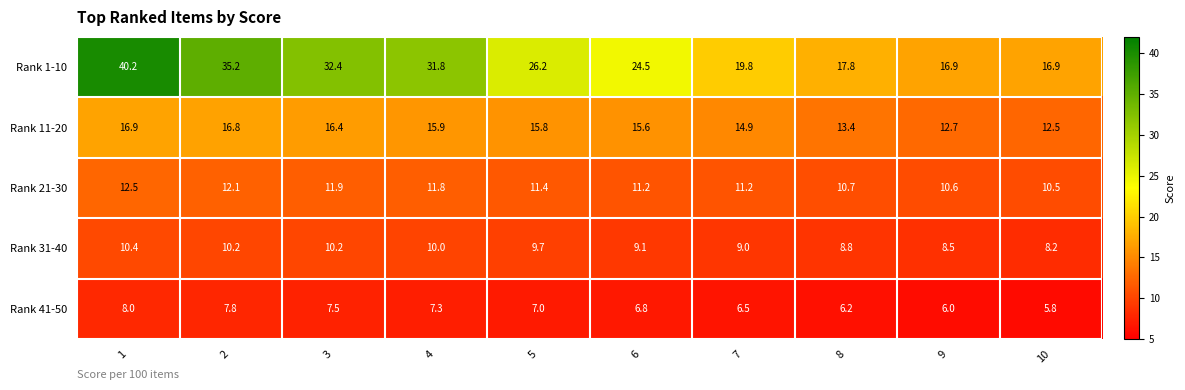

What is the average value of the Rank 11-20 series?

15.1